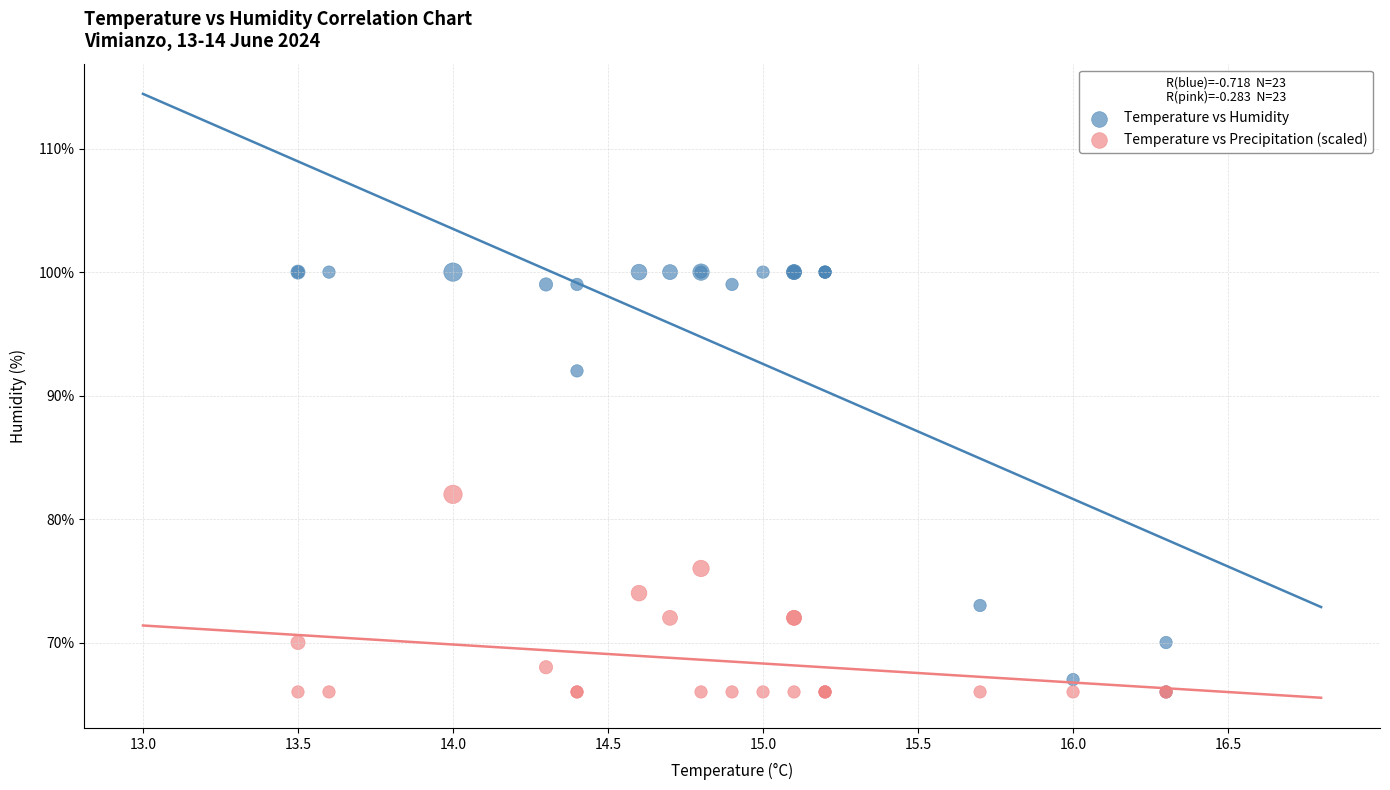

Across all series, what Y value is closest to 83?

82